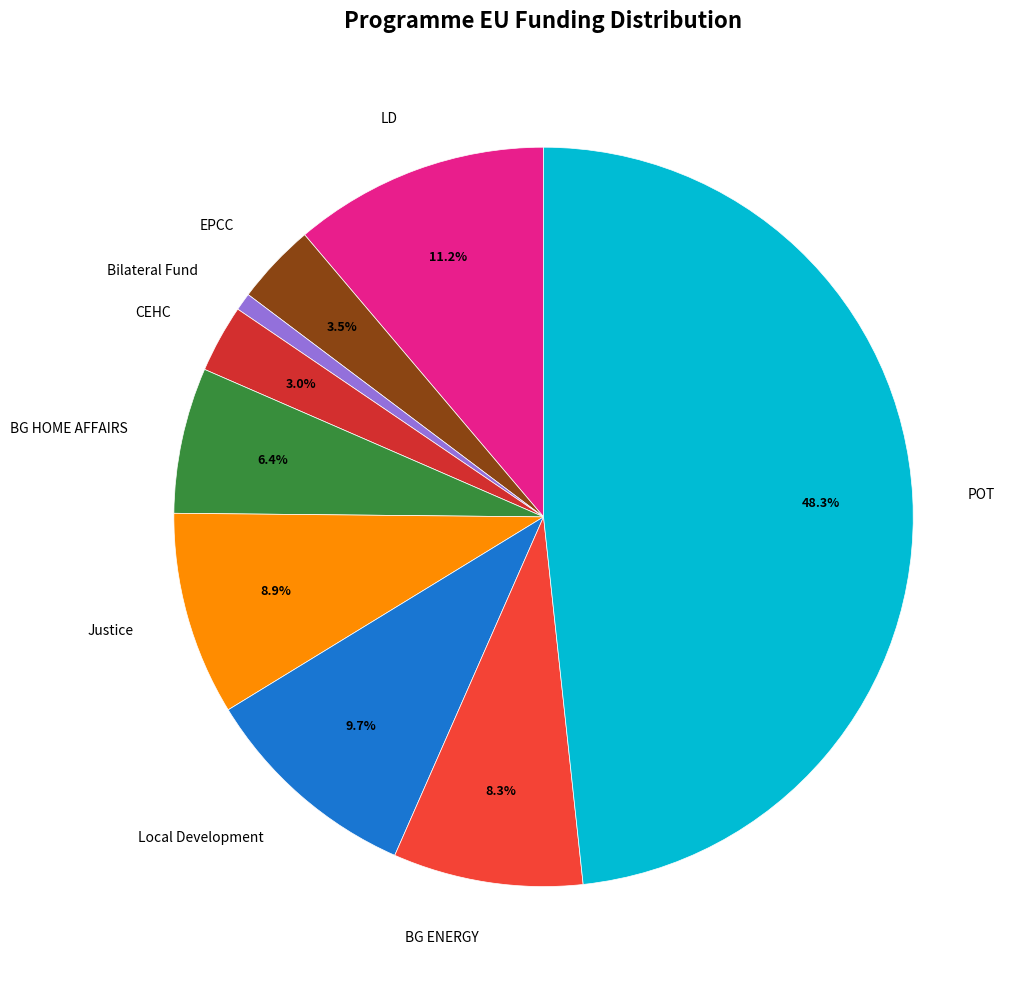

Combined, what portion of the pie is EPCC and Justice?

12.4%